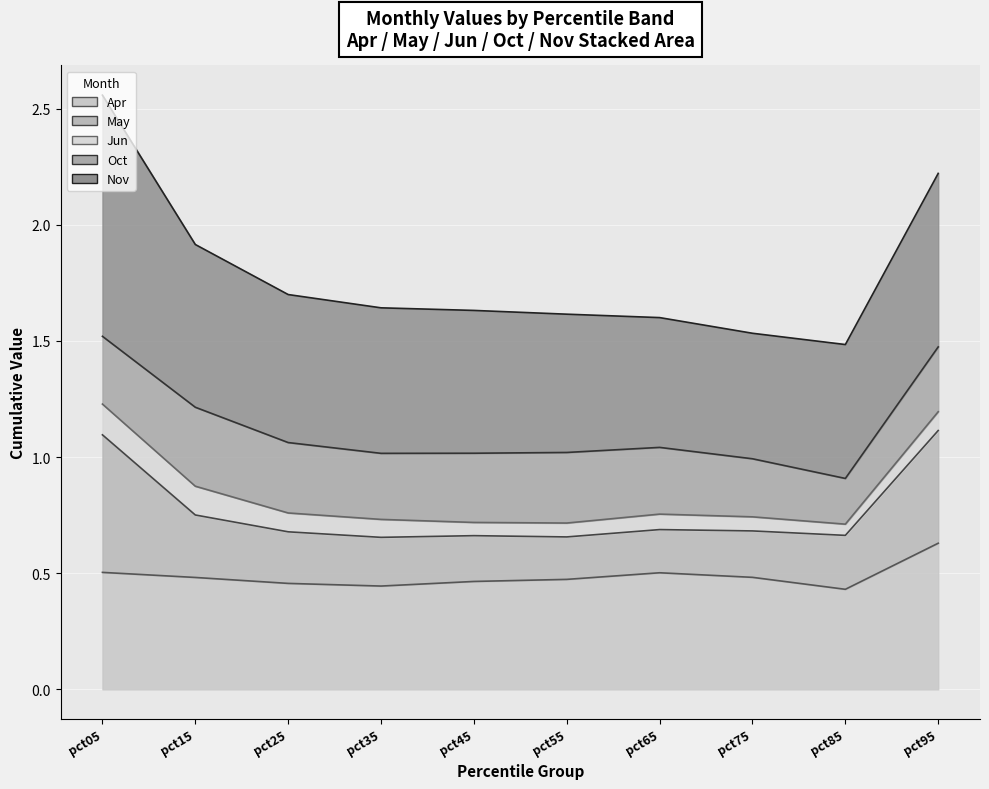

Which label corresponds to the smallest value in the chart?

pct85